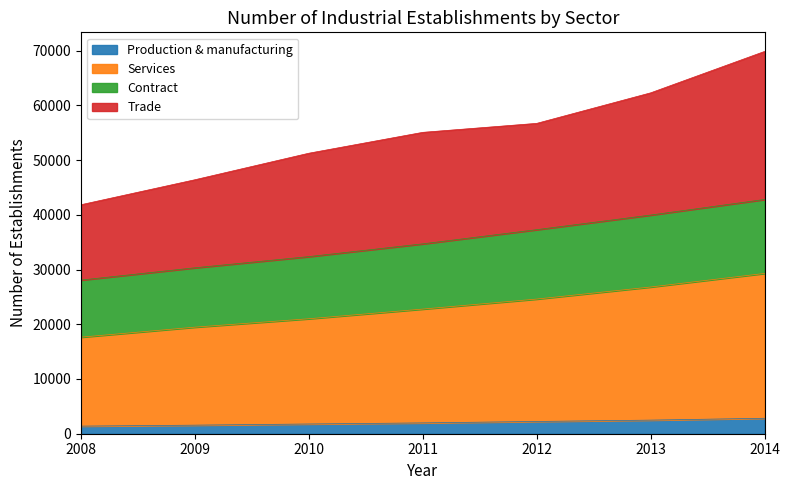

True or false: Services and Trade intersect in this chart.

False